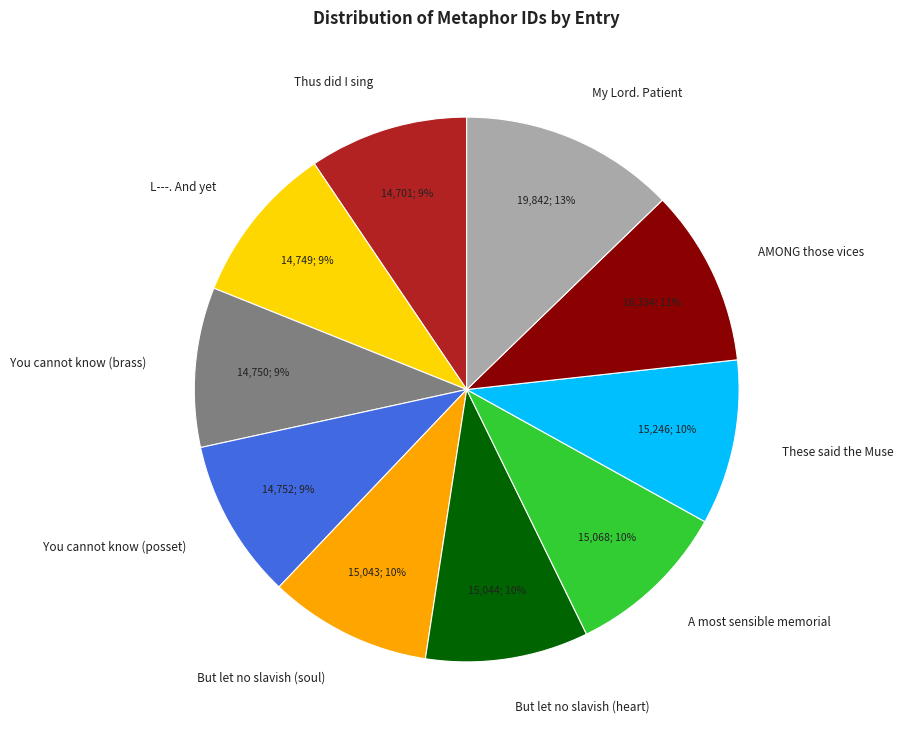

Is the sum of You cannot know (brass) and L---. And yet greater than half?

No